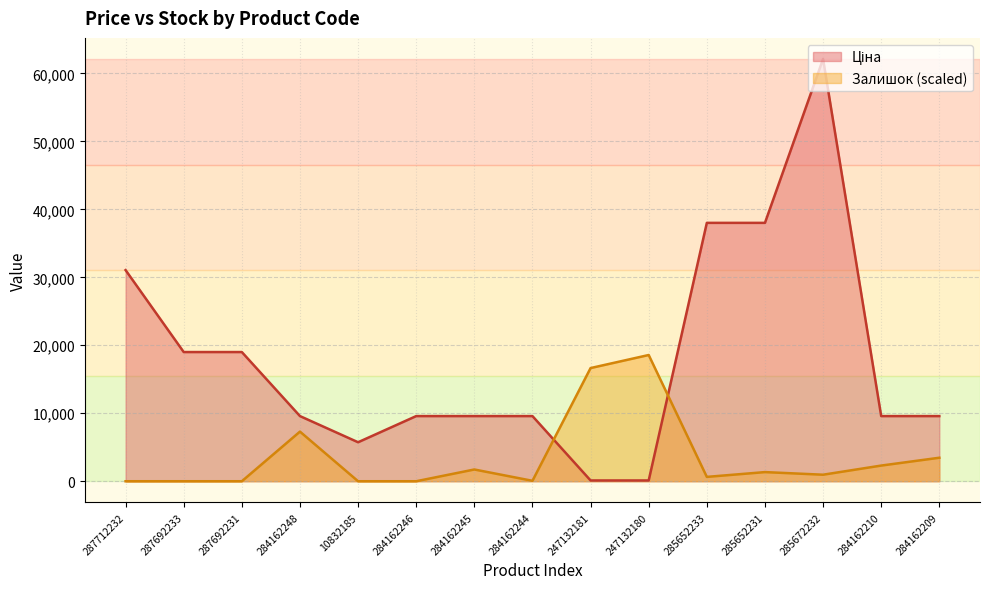

Where is the first local minimum for Залишок?

284162244